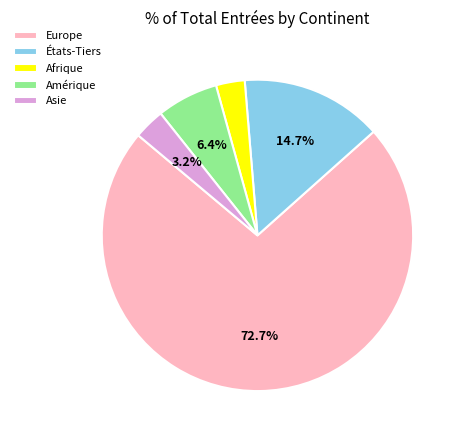

Count the number of slices in the pie.

5